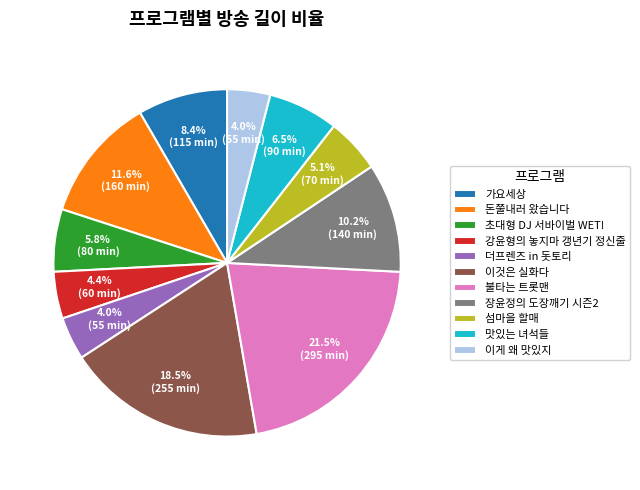

Approximately how many times larger is the value at 돈쭐내러 왔습니다 compared to 장윤정의 도장깨기 시즌2?

1.1